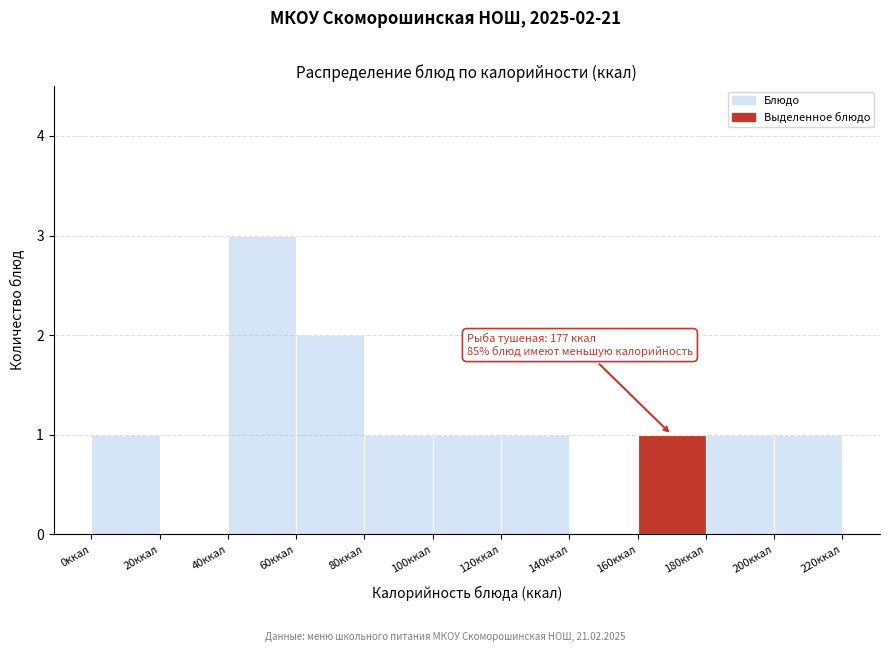

Which range on the x-axis has the tallest bar?

40 to 60